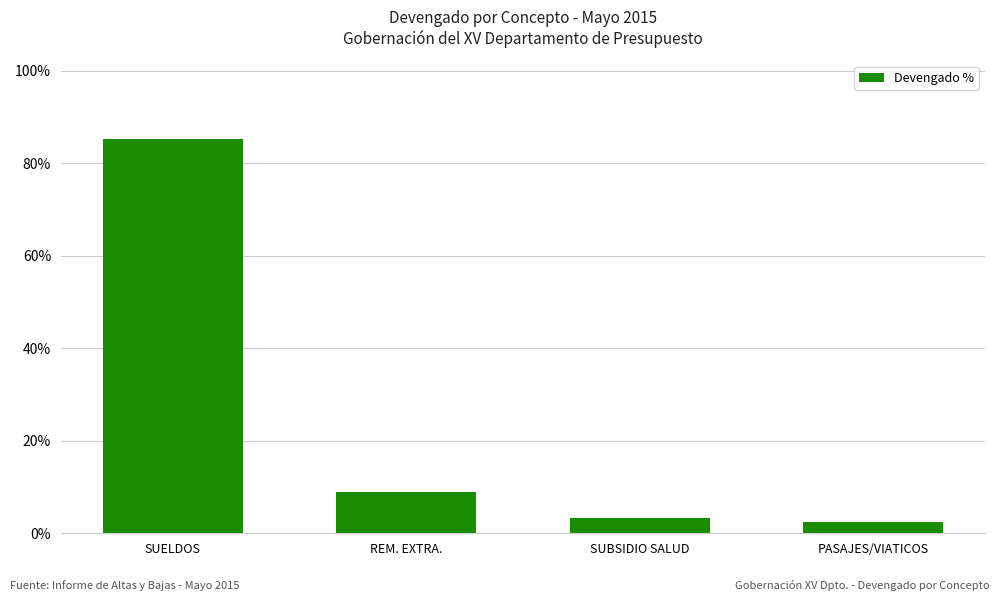

How many bars are there in total?

4